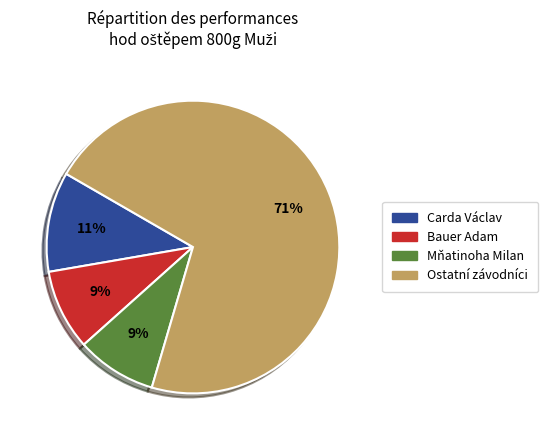

To the nearest percent, what is the difference between the largest and smallest slice percentages?

62%